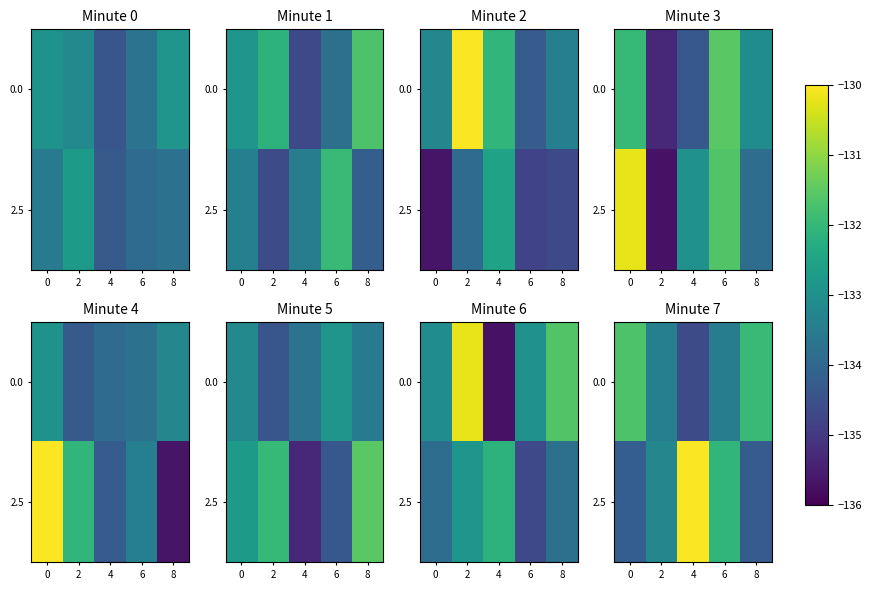

Rank the categories by 0.0 value from highest to lowest.

0, 8, 2, 6, 4